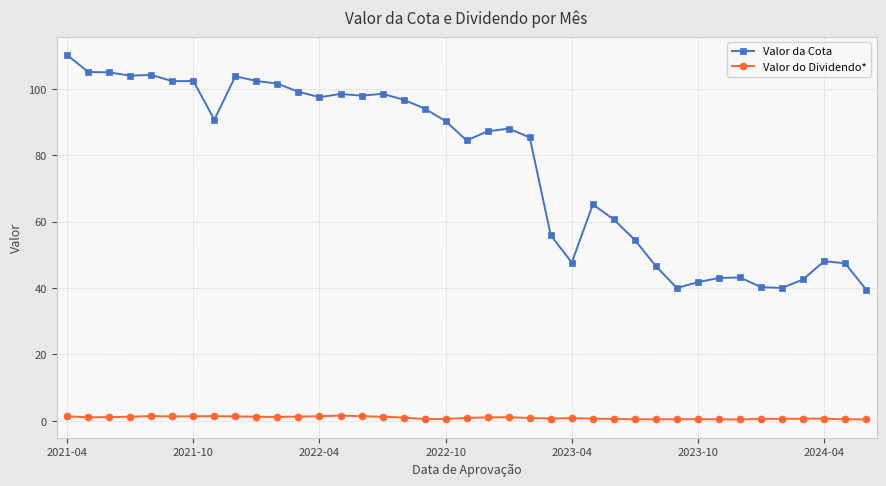

In Valor do Dividendo*, how many points are higher than both neighbors (excluding endpoints)?

8